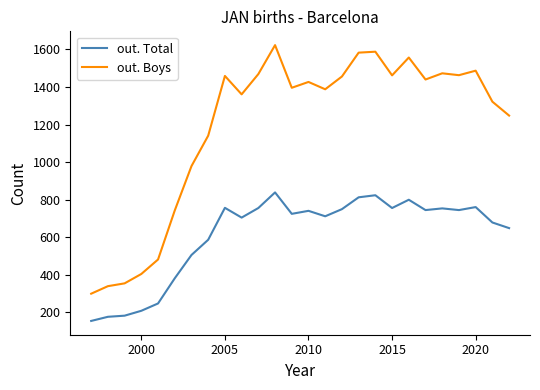

True or false: out. Boys and out. Total intersect in this chart.

False